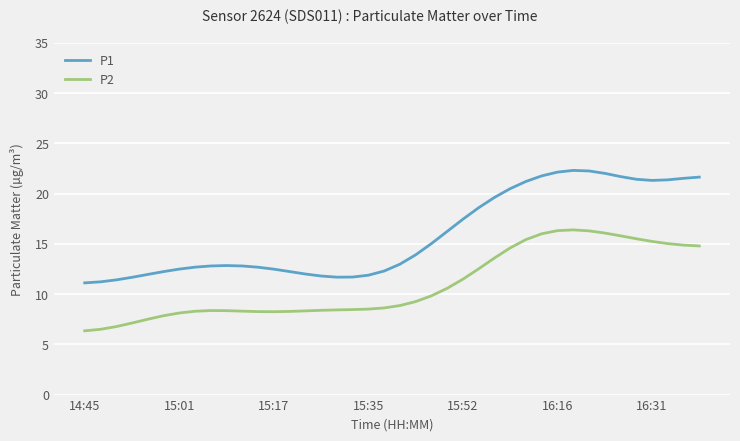

What is the greatest value displayed?

22.3